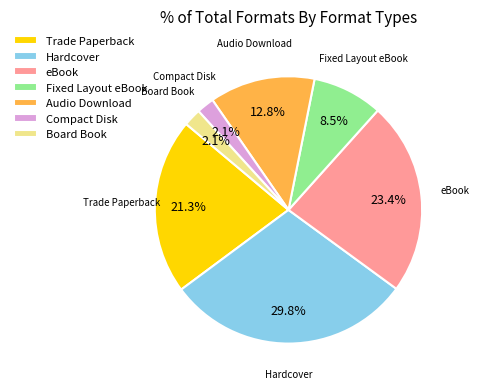

To the nearest percent, what is the difference between the Fixed Layout eBook and Compact Disk slice percentages?

6%